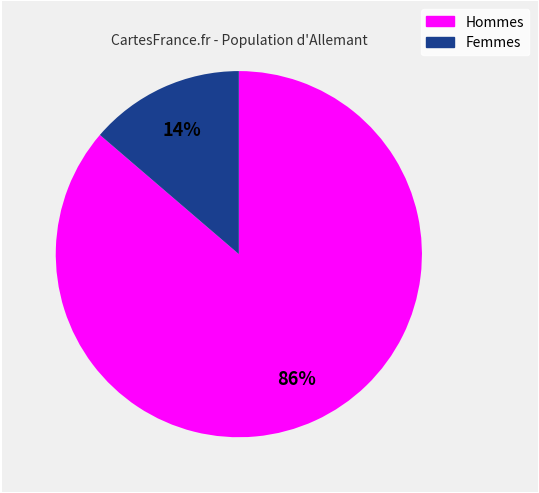

To the nearest percent, what is the average slice percentage?

50%